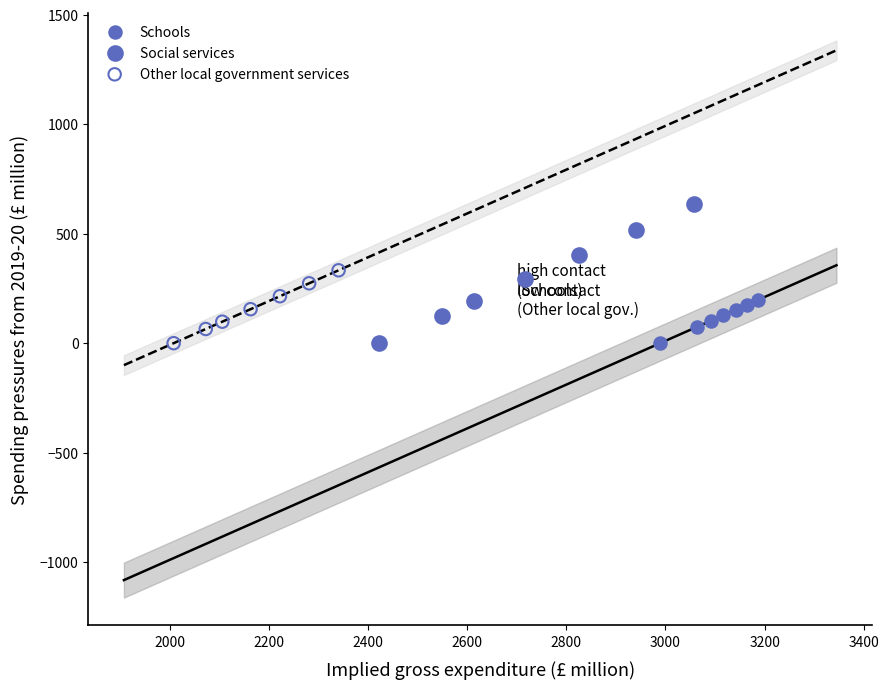

Which series reaches the maximum Y coordinate?

Social services